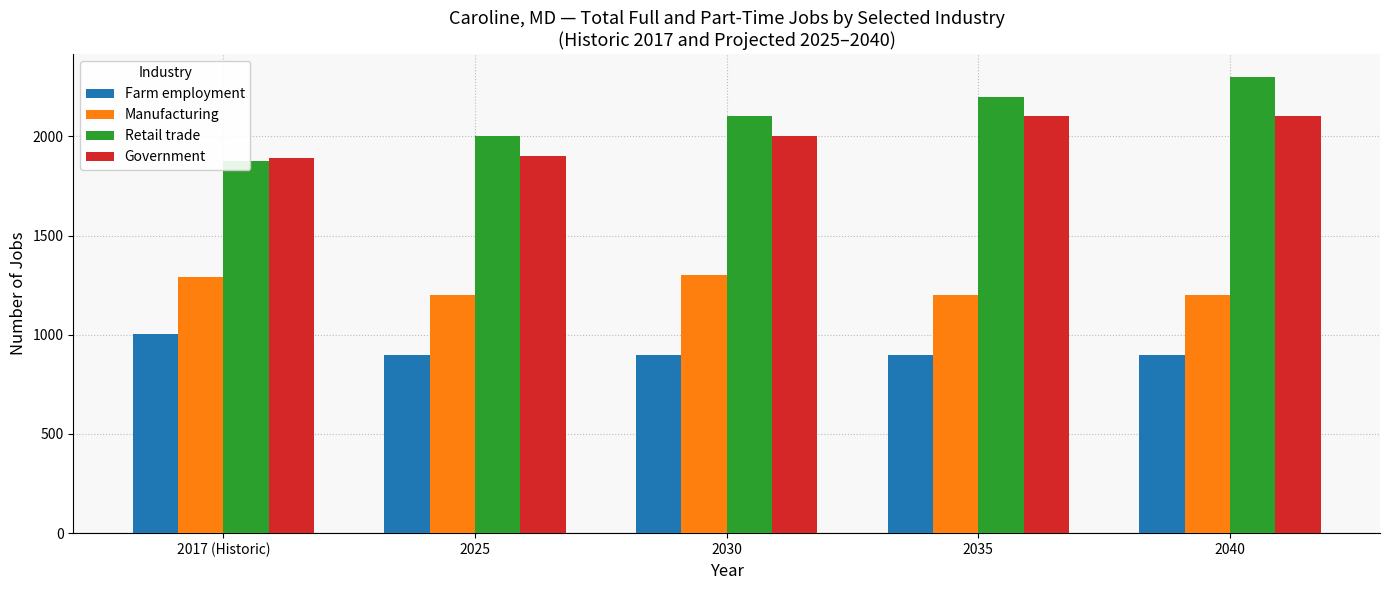

Is the value of Farm employment at 2017 (Historic) greater than the value of Manufacturing at 2040?

No